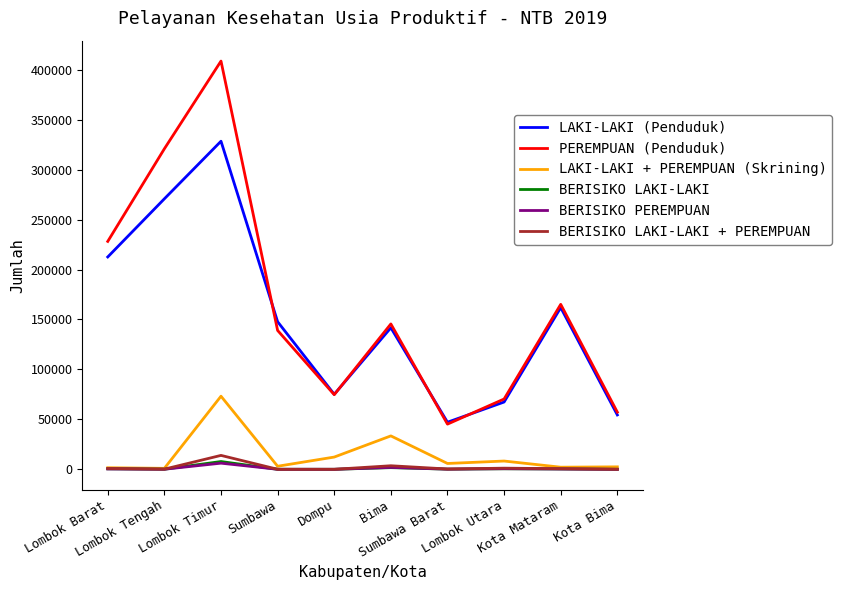

Is it true that PEREMPUAN (Penduduk) equals 57207 at Kota Bima?

True